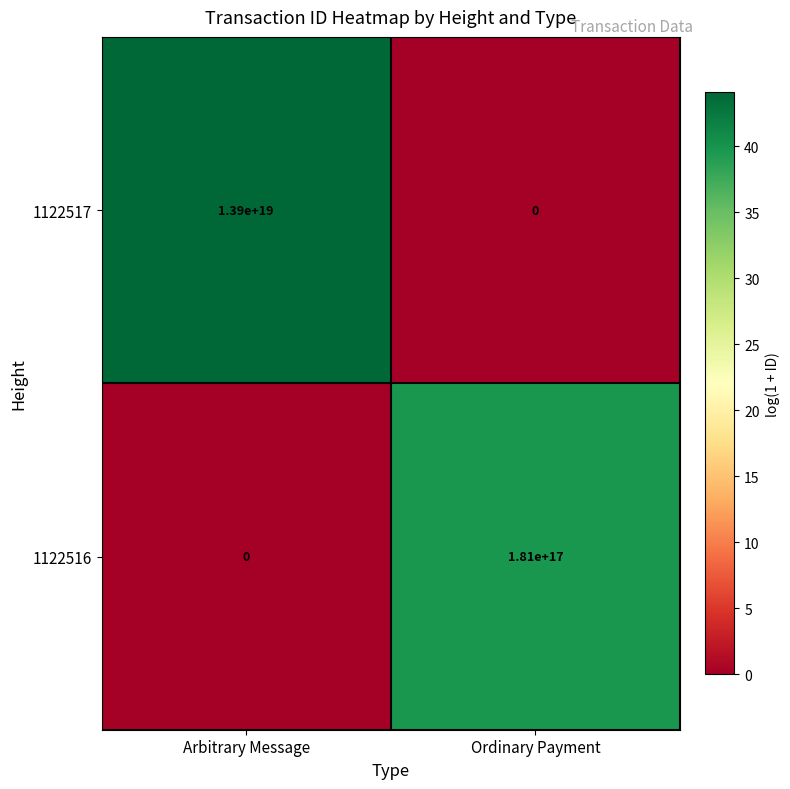

List the series in order of their overall mean, highest first.

1122517, 1122516